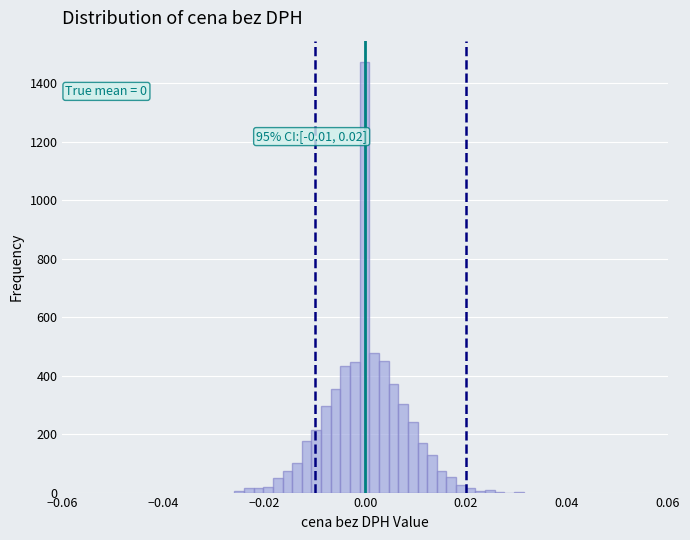

Around what value on the x-axis is the tallest bar? Give the approximate position of its centre, as read against the axis.

0.000